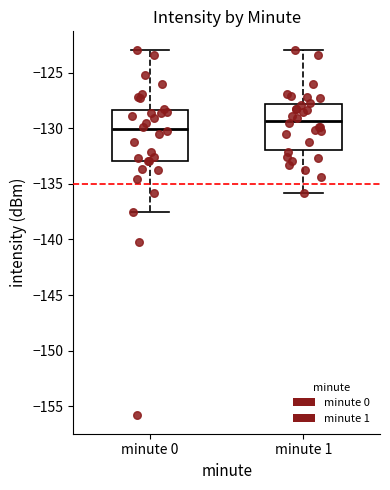

Reading left to right, transcribe this box plot: for each box, give where its median line is, the range the box spans, and where its two whiskers end, as read against the y-axis. The values are not printed on the chart, so give them approximately, as read against the axis.

minute 0: median -130.0, box -133.0 to -128.5, whiskers -137.5 to -123.0
minute 1: median -129.5, box -132.0 to -128.0, whiskers -136.0 to -123.0